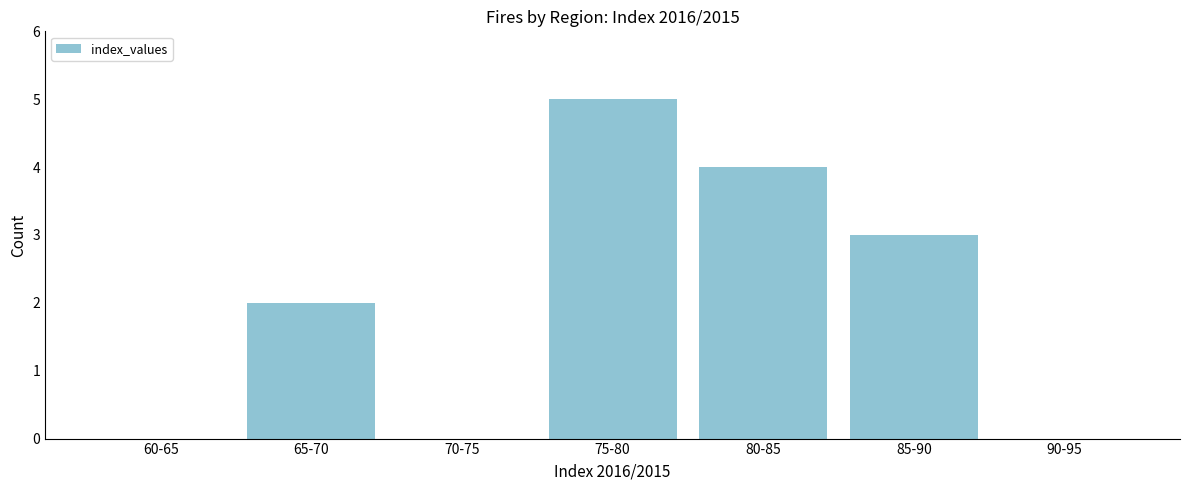

Reading left to right, transcribe all the data shown in this chart.

60-65=0	65-70=2	70-75=0	75-80=5	80-85=4	85-90=3	90-95=0